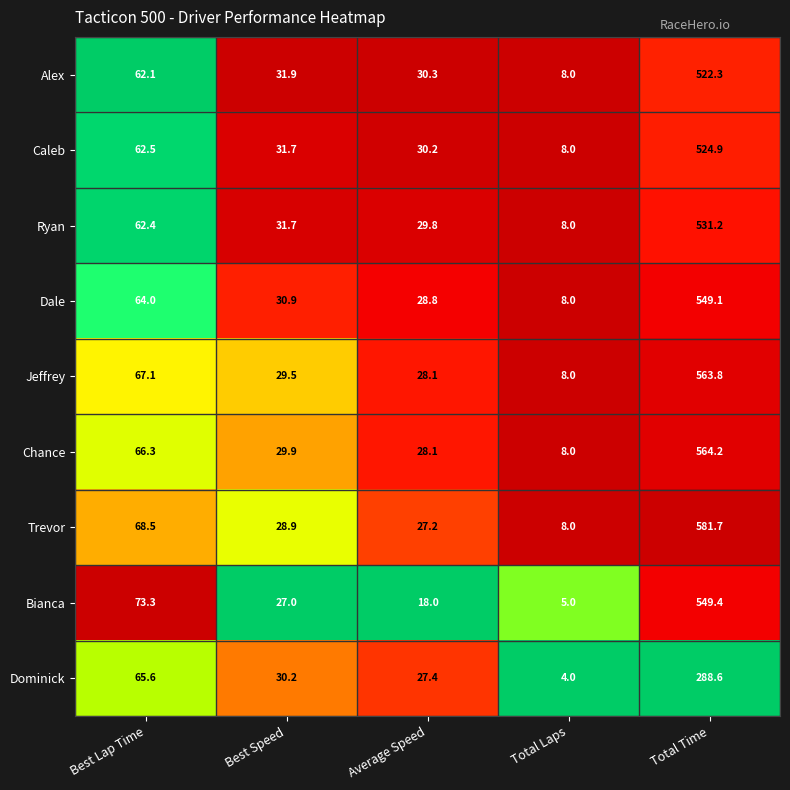

At which category is the sum across all series the highest?

Total Time